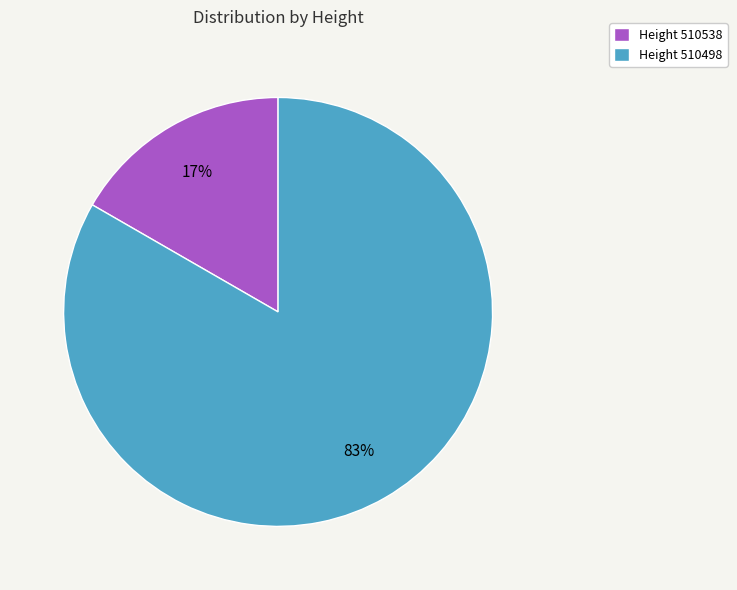

To the nearest percent, what is the combined percentage of Height 510498 and Height 510538?

100%